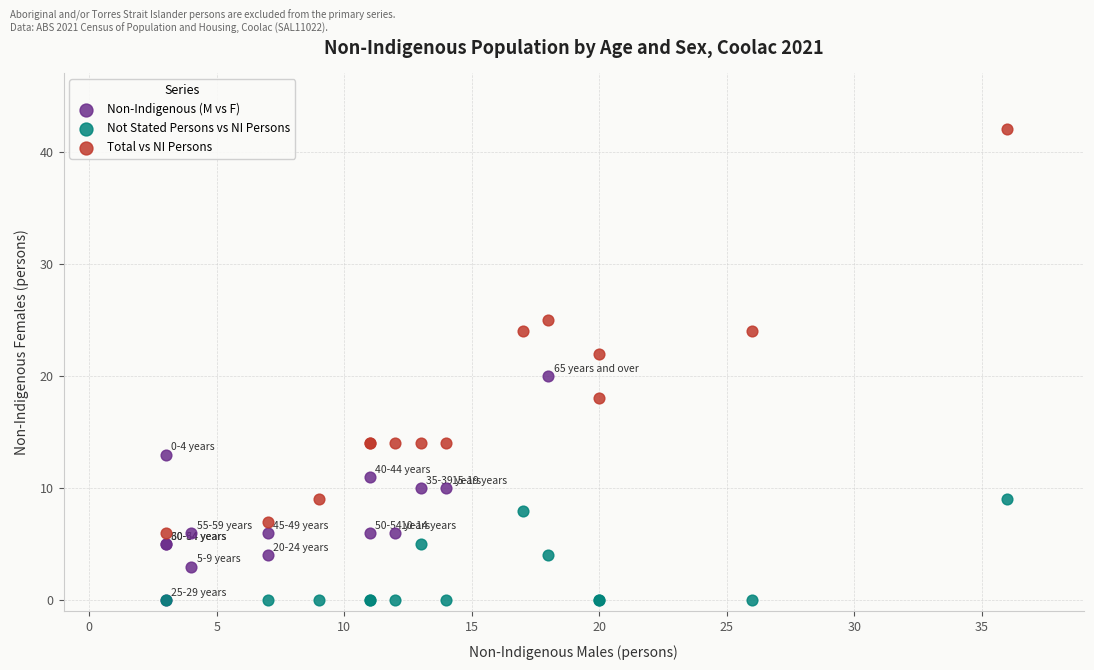

Which series reaches the maximum Y coordinate?

Total vs NI Persons